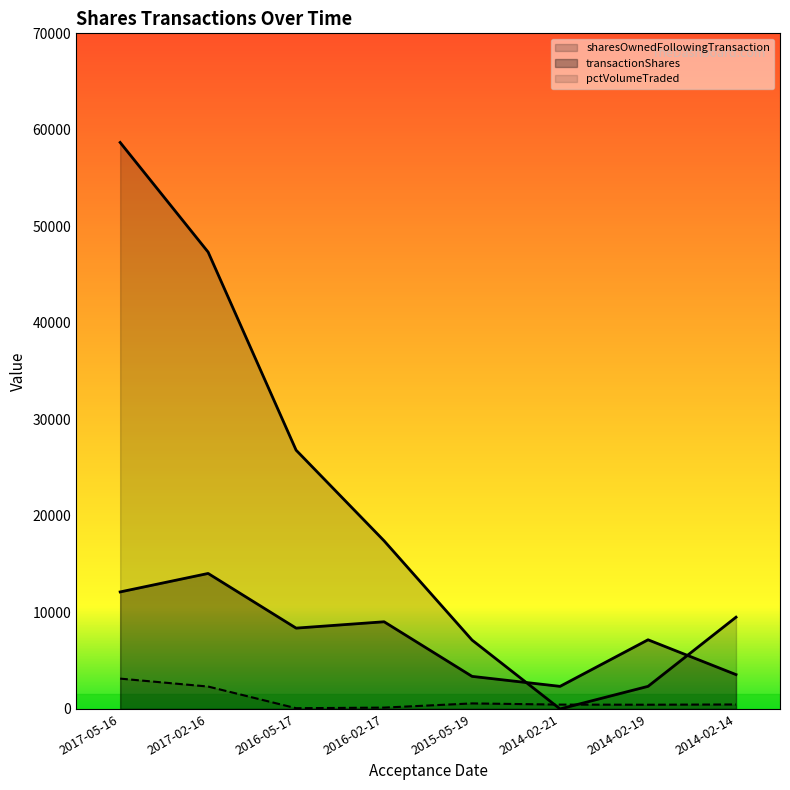

What is the total value across all series at 2014-02-19?

9945